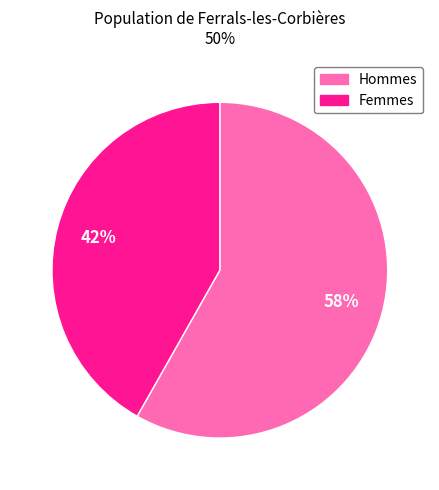

How many segments does this pie chart have?

2